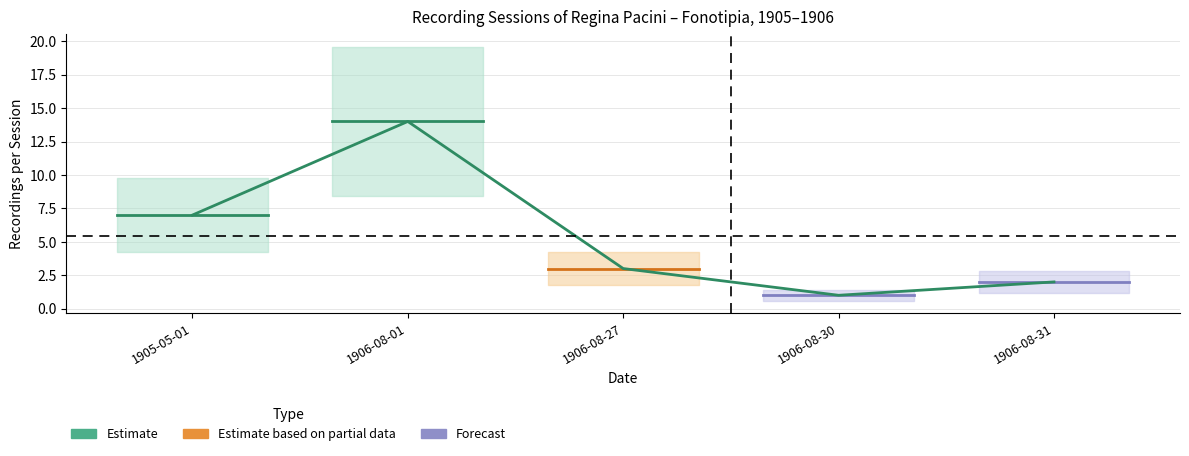

What position from the left is 1905-05-01?

1